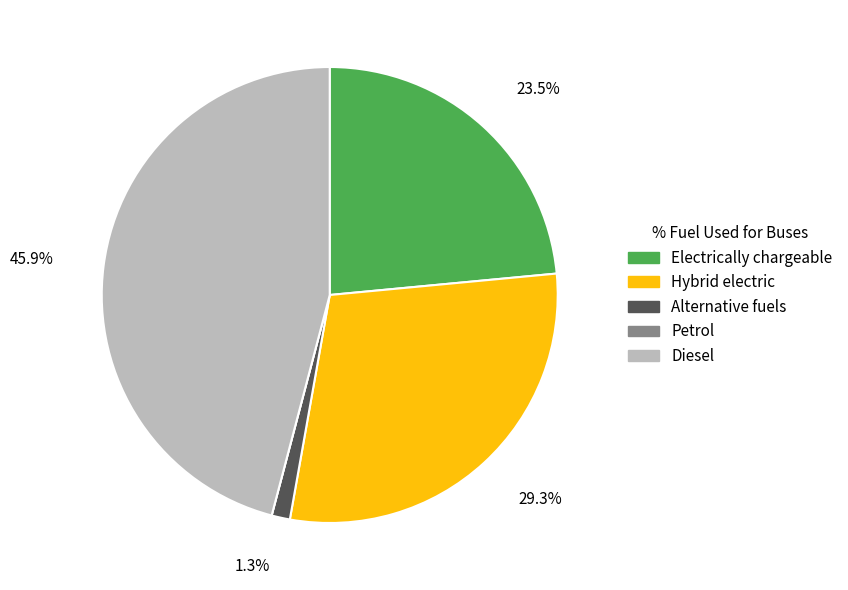

To the nearest percent, what is the difference between the Alternative fuels and Hybrid electric slice percentages?

28%